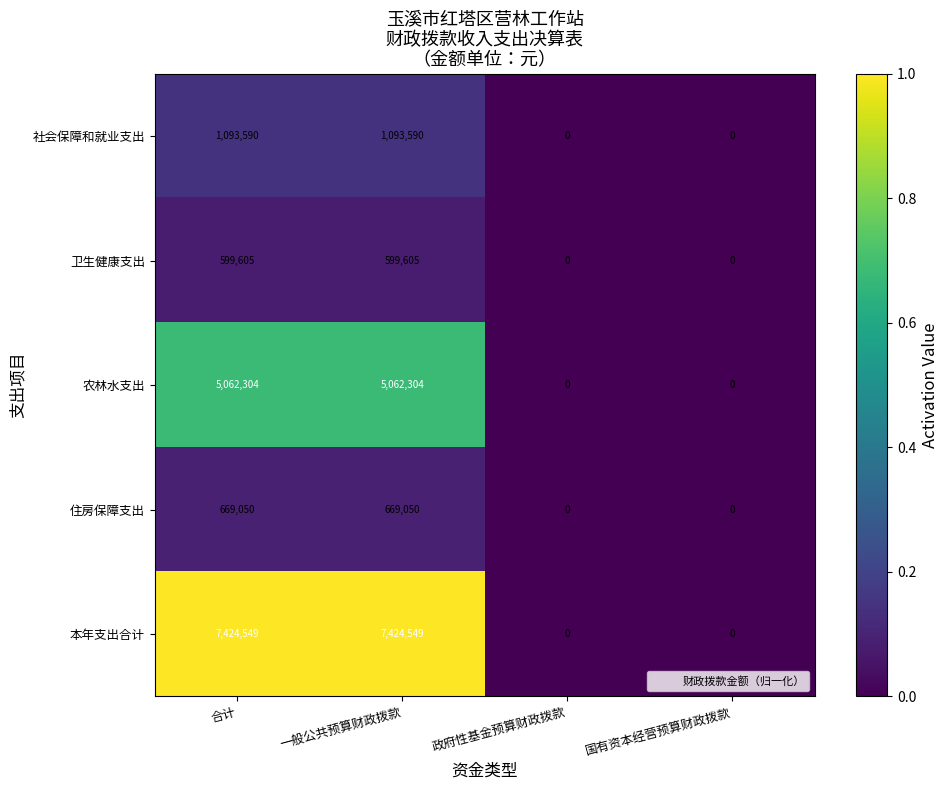

Is the value of 卫生健康支出 at 合计 greater than the value of 农林水支出 at 合计?

No